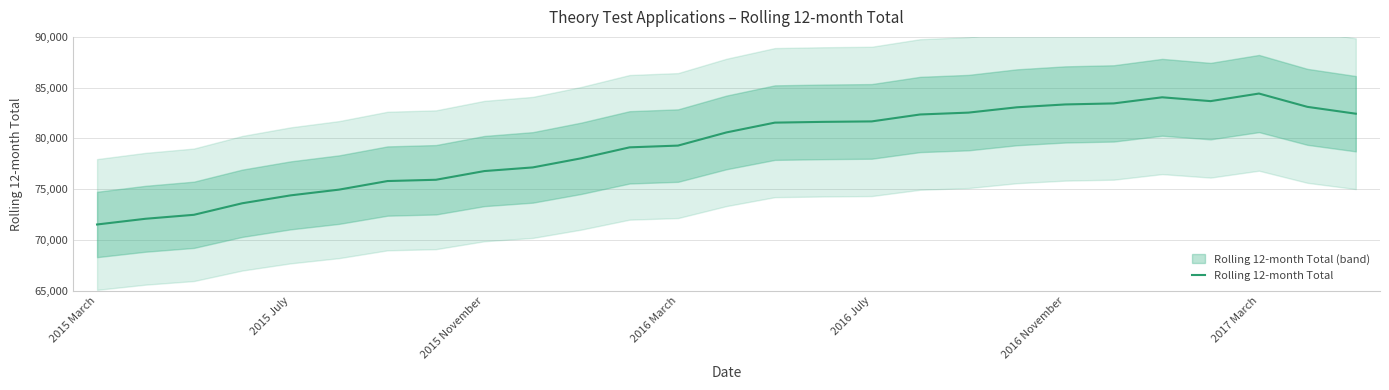

Is this an area chart (filled region under the line)?

No